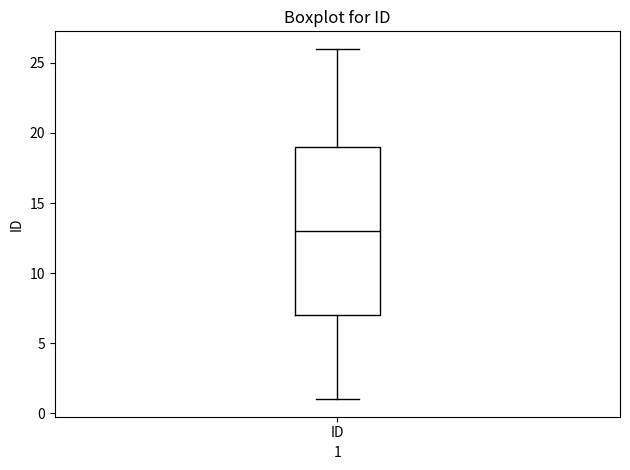

Where does the lower whisker of the box for ID end on the y-axis? The values are not printed on the chart, so give them approximately, as read against the axis.

1